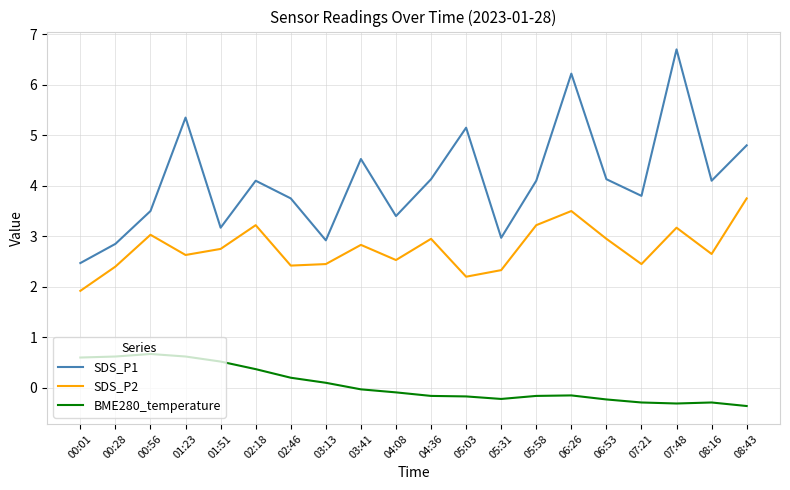

What is the total value across all series at 07:21?

6.0